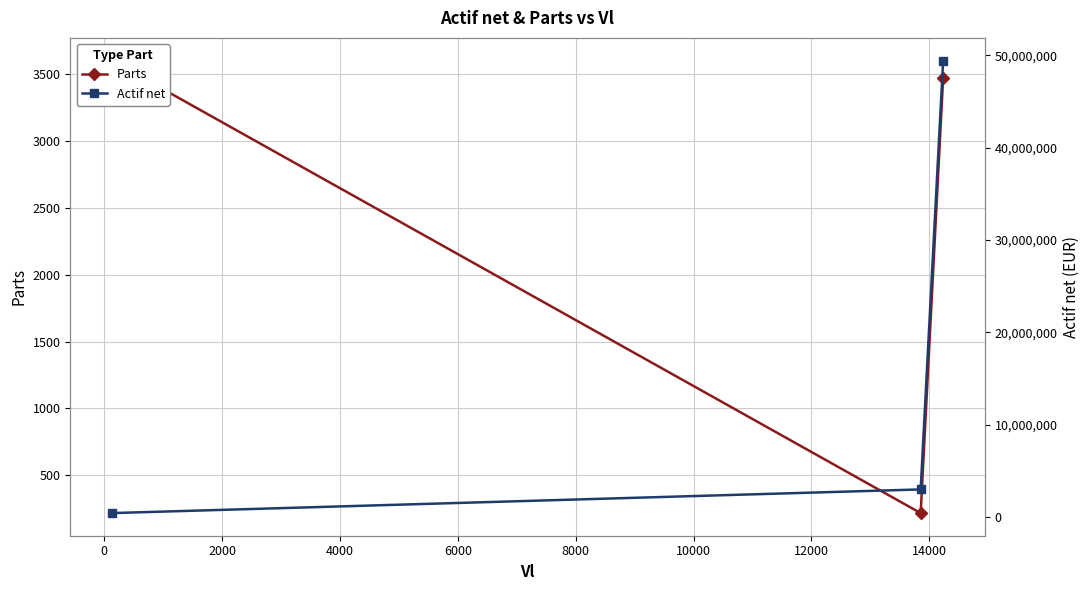

How many data points in Parts are less than 3472?

1